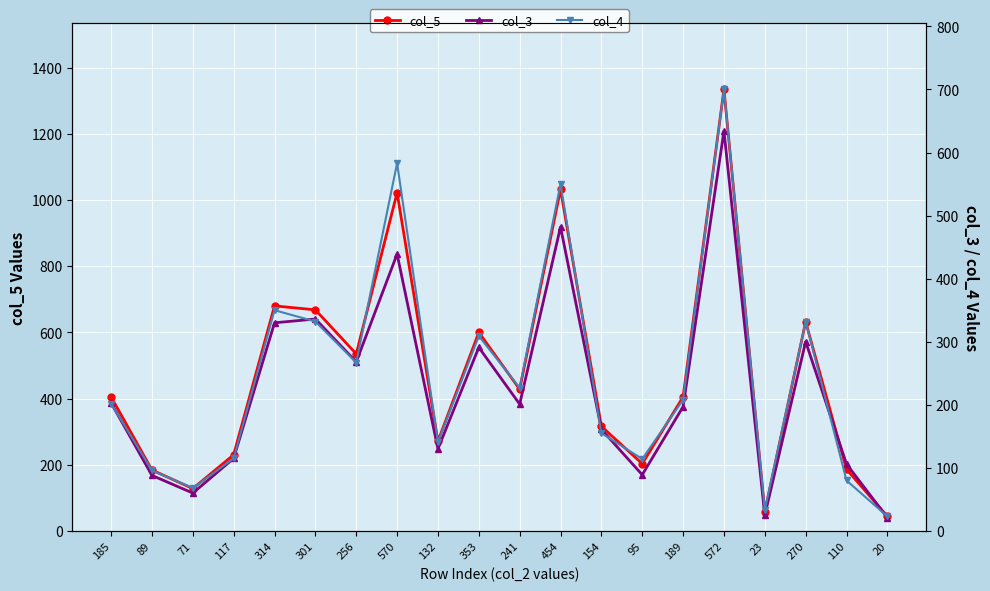

True or false: col_4 has a value of 124 at 189.

False